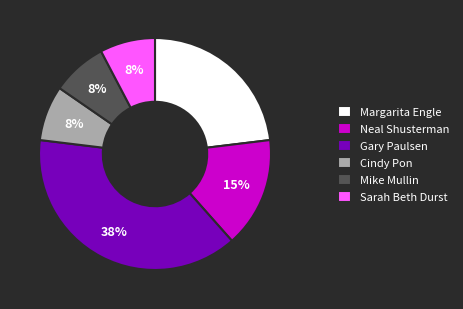

Is it true that Cindy Pon is 8% of the pie?

True